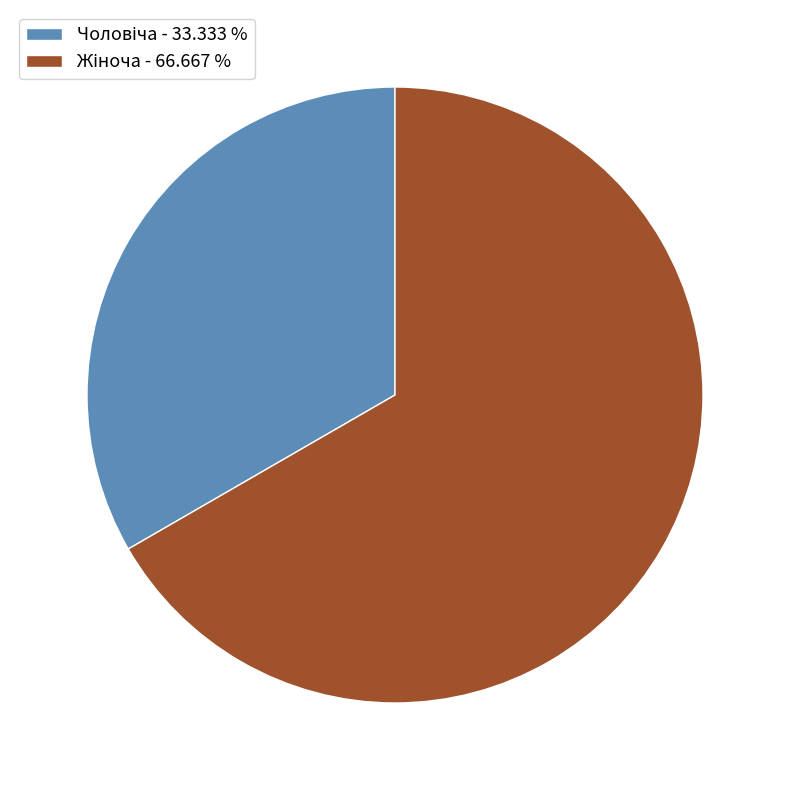

Does any single category account for the majority?

Yes